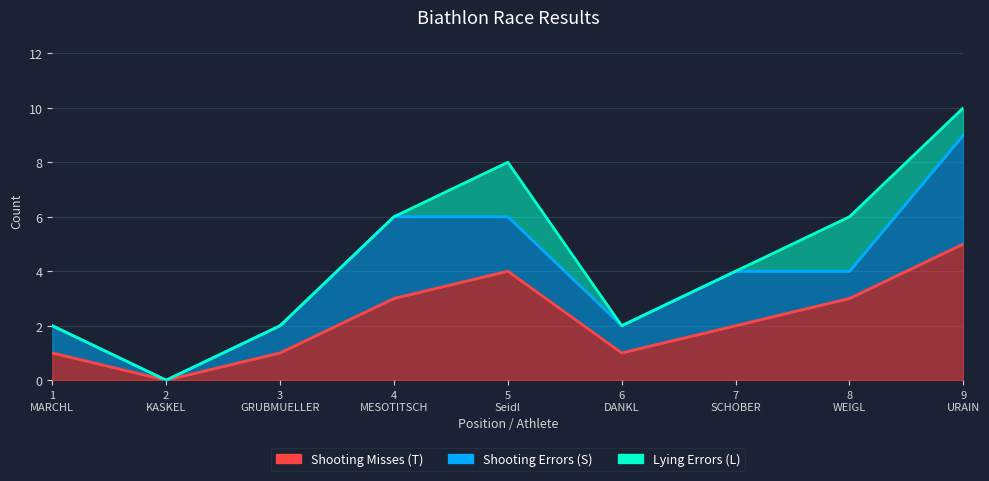

In Lying Errors (L), how many points are higher than both neighbors (excluding endpoints)?

2